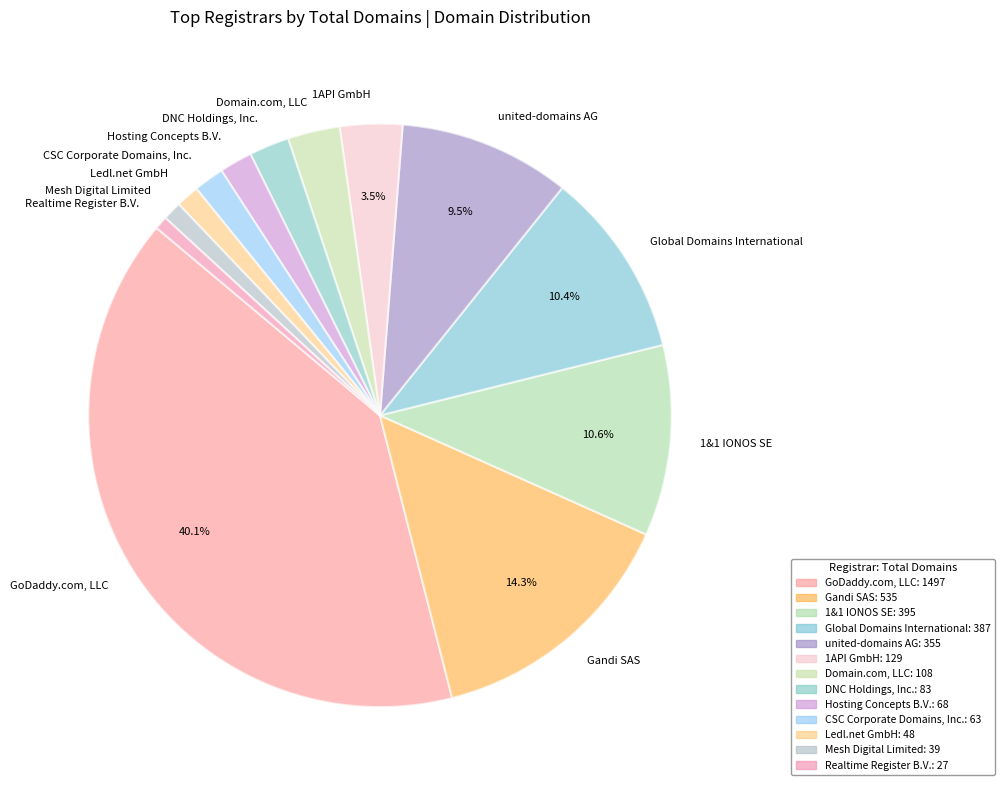

Is there any slice that represents more than half of the pie?

No